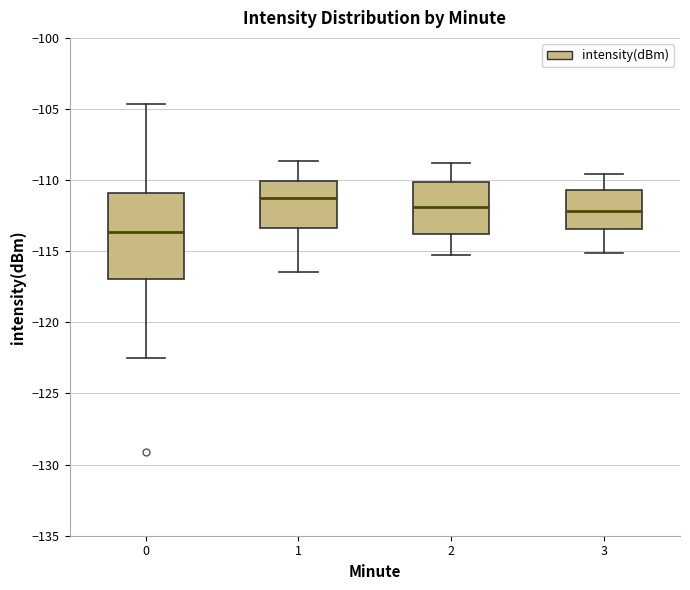

Which box is the tallest, from its lower edge to its upper edge?

0